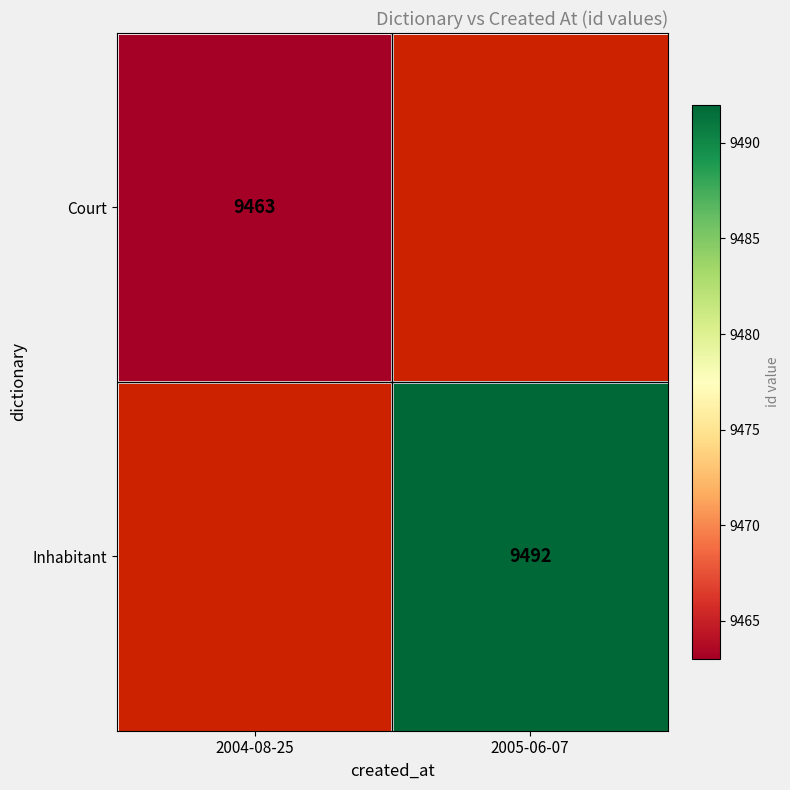

The Court series shows 15283 at 2004-08-25. True or false?

False